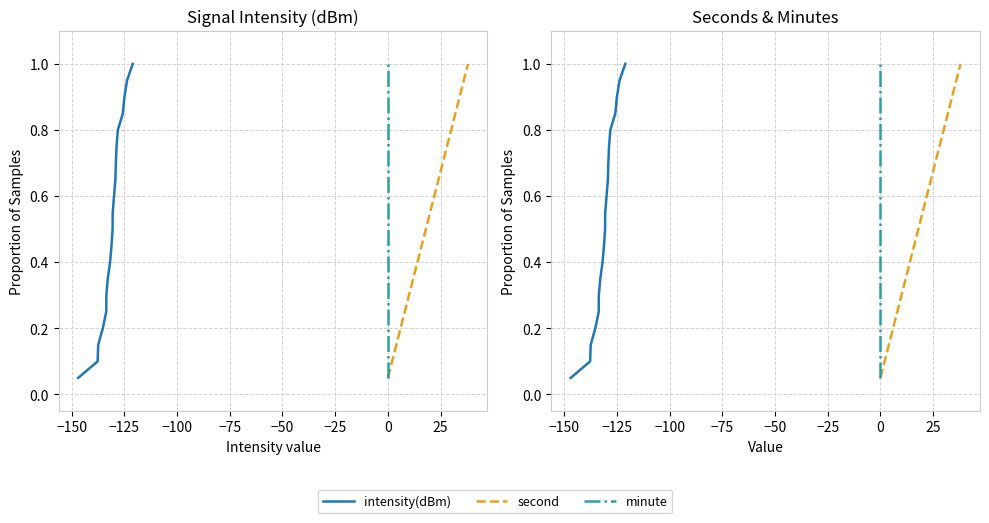

What is the smallest value displayed?

0.1